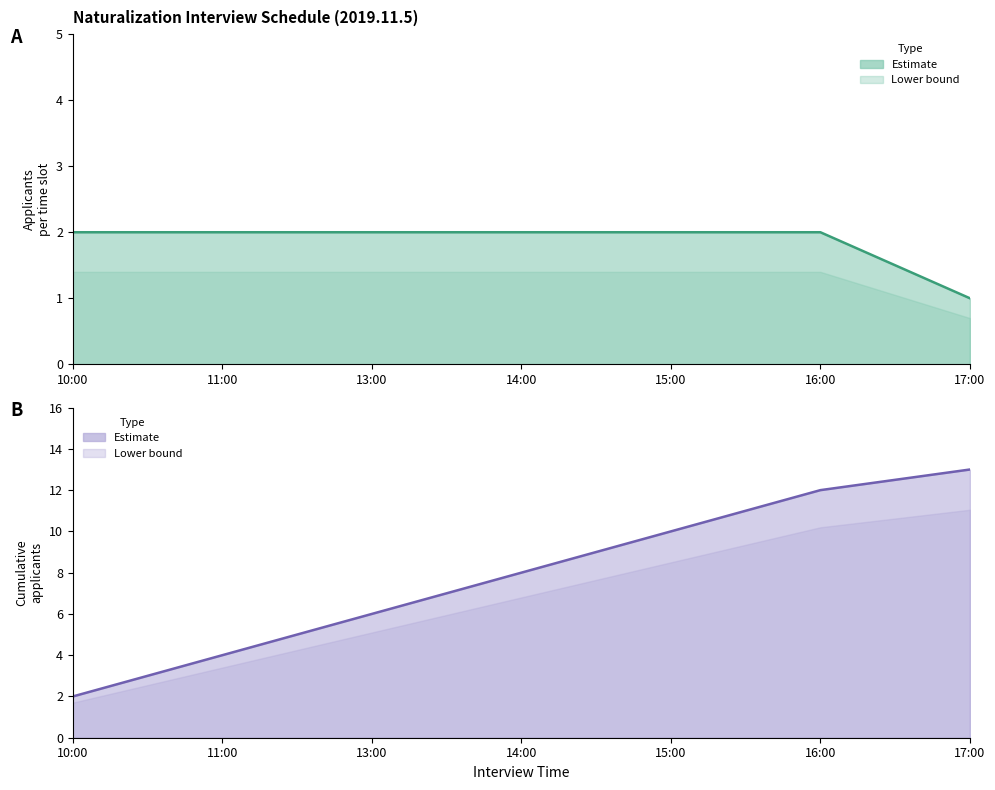

The value at 11:00 is 1. True or false?

False